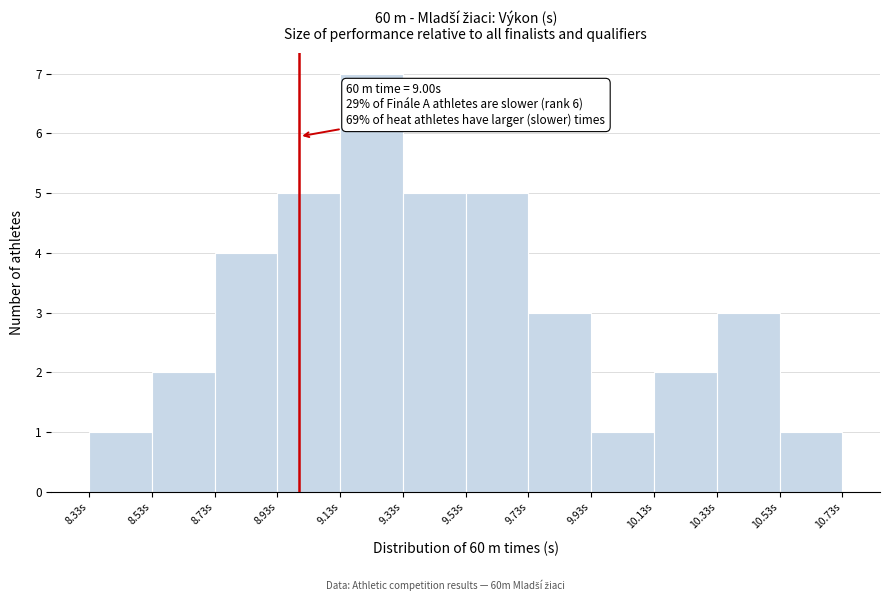

Over which range of the x-axis is the bar tallest?

9.13 to 9.33